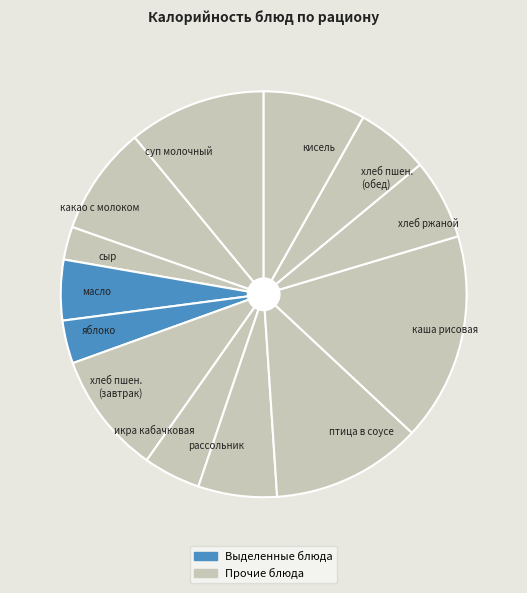

Does any single category account for the majority?

No